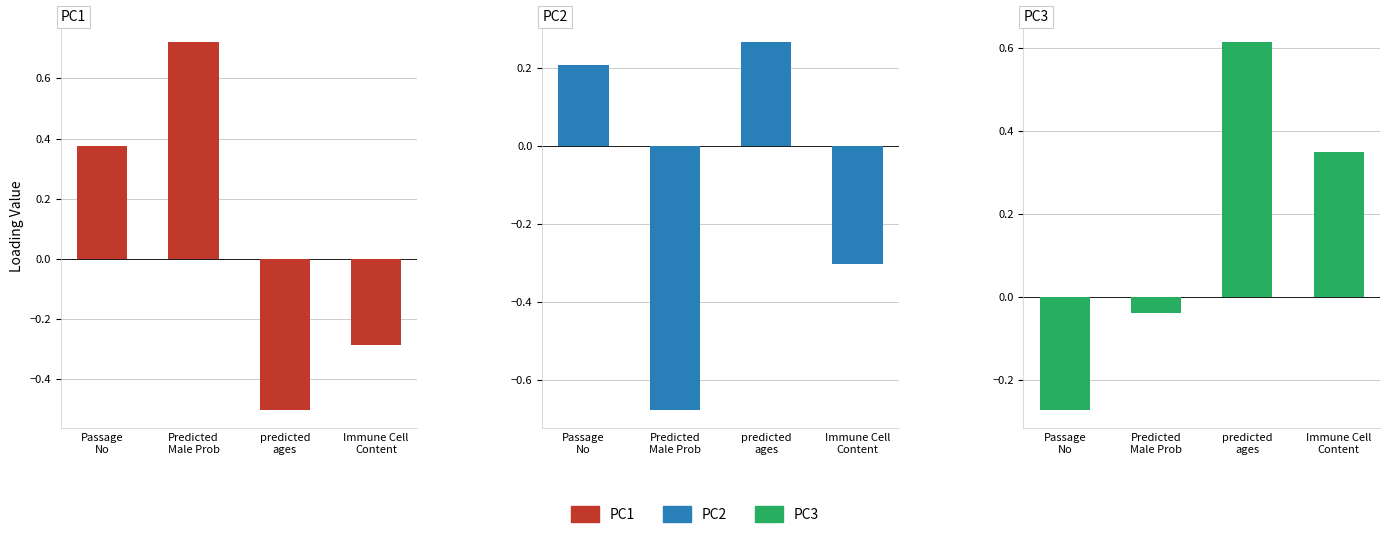

Between predicted_ages and Predicted Male Probability, which is larger?

Predicted Male Probability